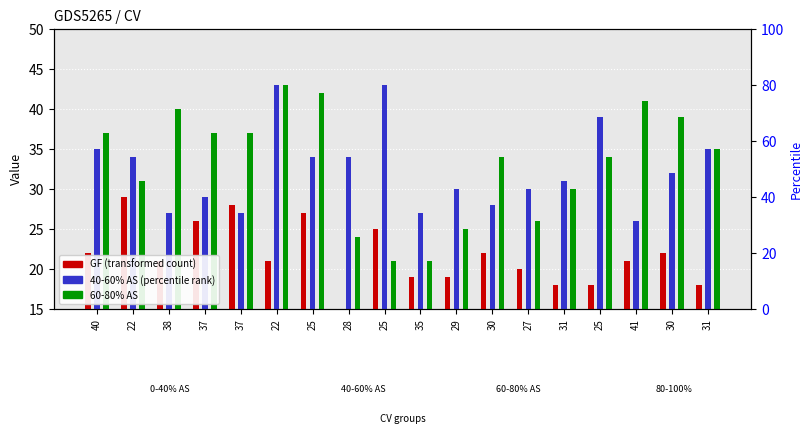

Which category has the highest value in the GF series?

22